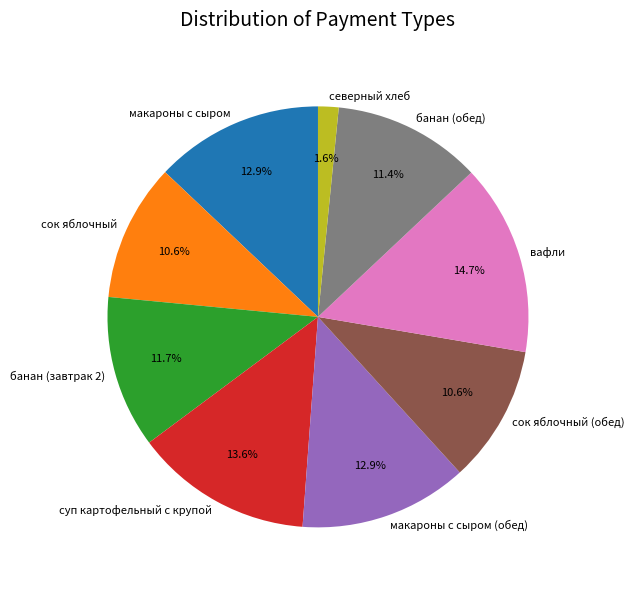

Which slice is the smallest?

северный хлеб